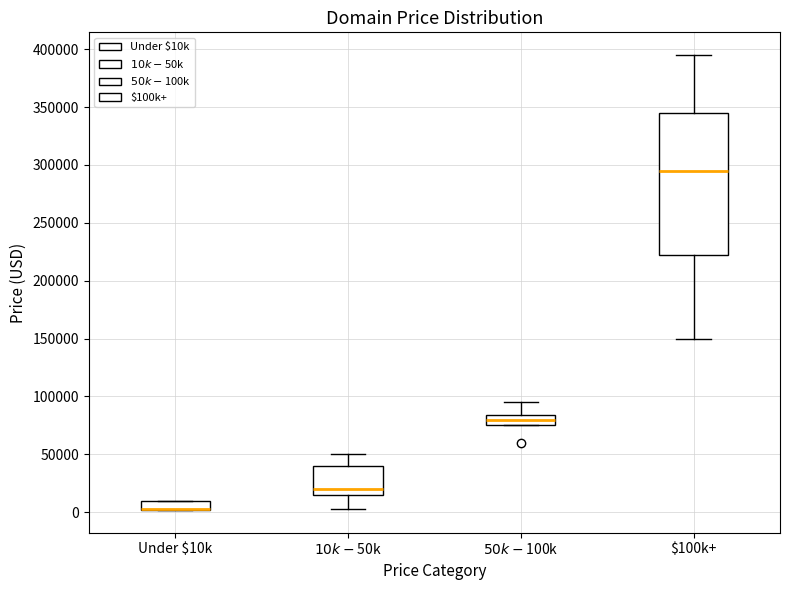

Where does the lower whisker of the box for $10k-$50k end on the y-axis? The values are not printed on the chart, so give them approximately, as read against the axis.

5000